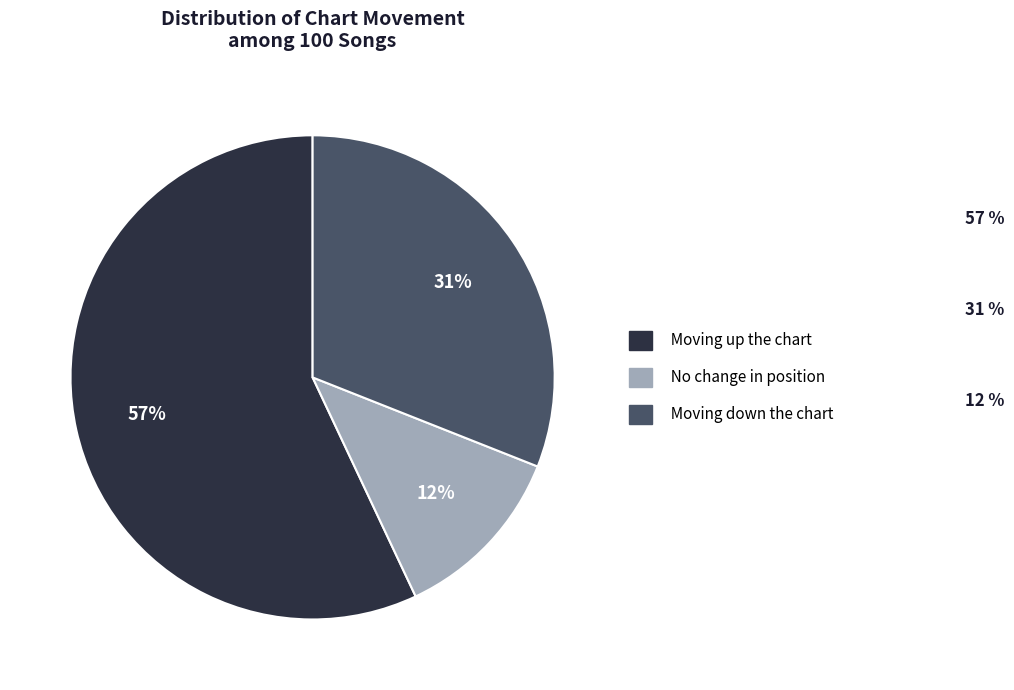

Does any single category account for the majority?

Yes